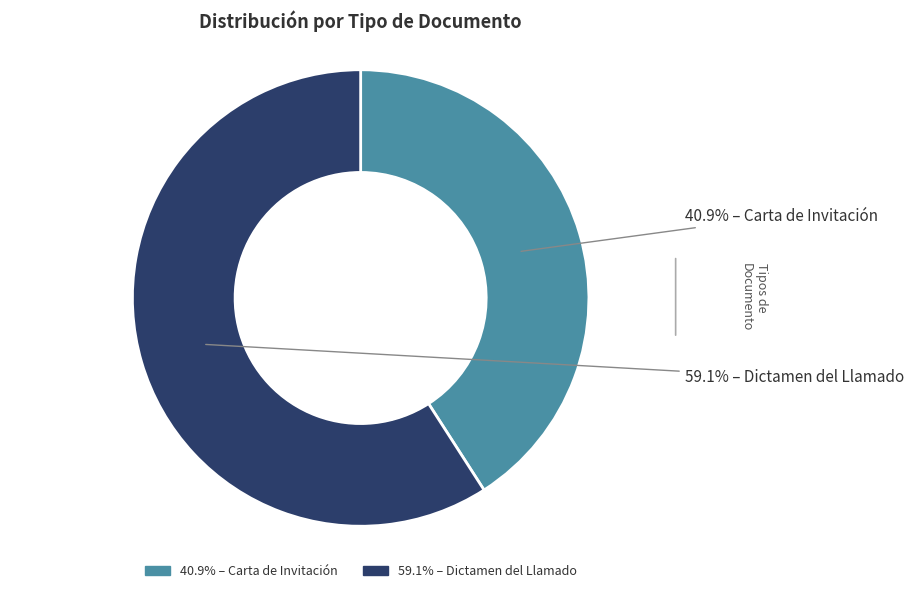

Is there any slice that represents more than half of the pie?

Yes